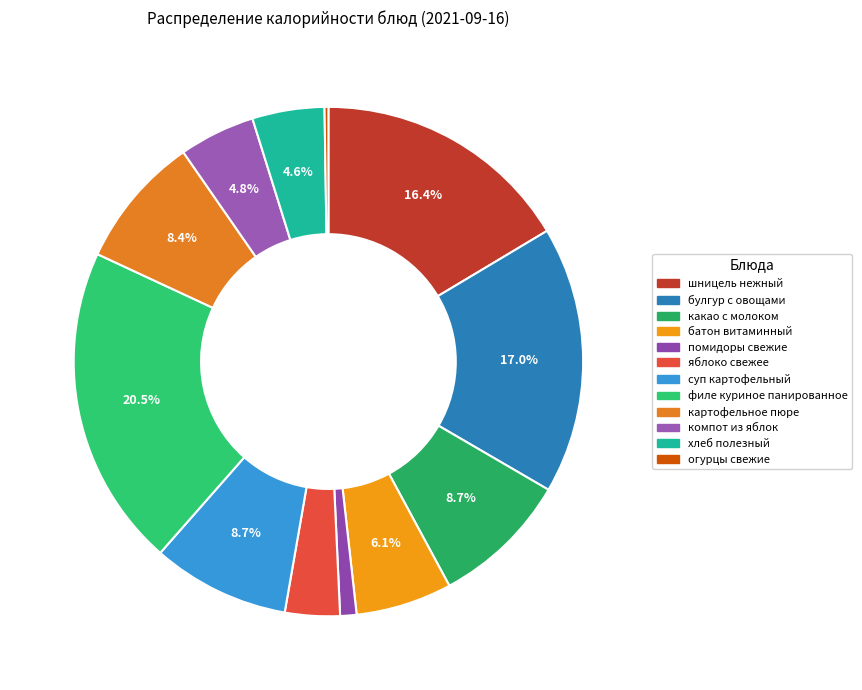

Count the number of slices in the pie.

12